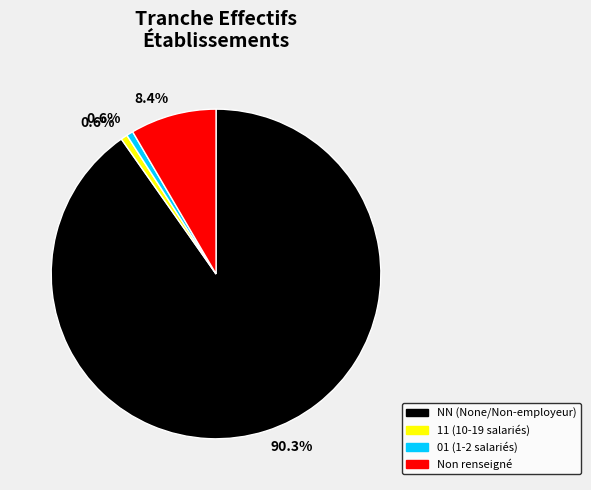

Does 11 (10-19 salariés) account for over 50% of the chart?

No